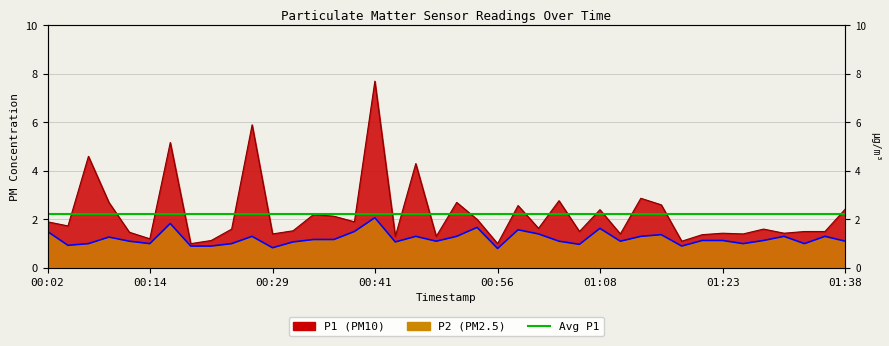

At which category is the sum across all series the highest?

00:41